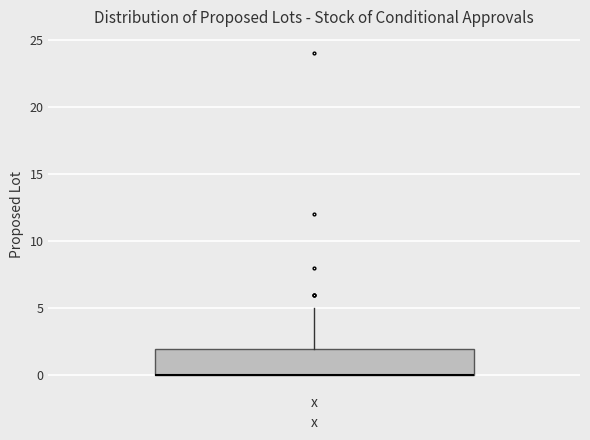

Where is the upper edge of the box for x on the y-axis? The values are not printed on the chart, so give them approximately, as read against the axis.

2